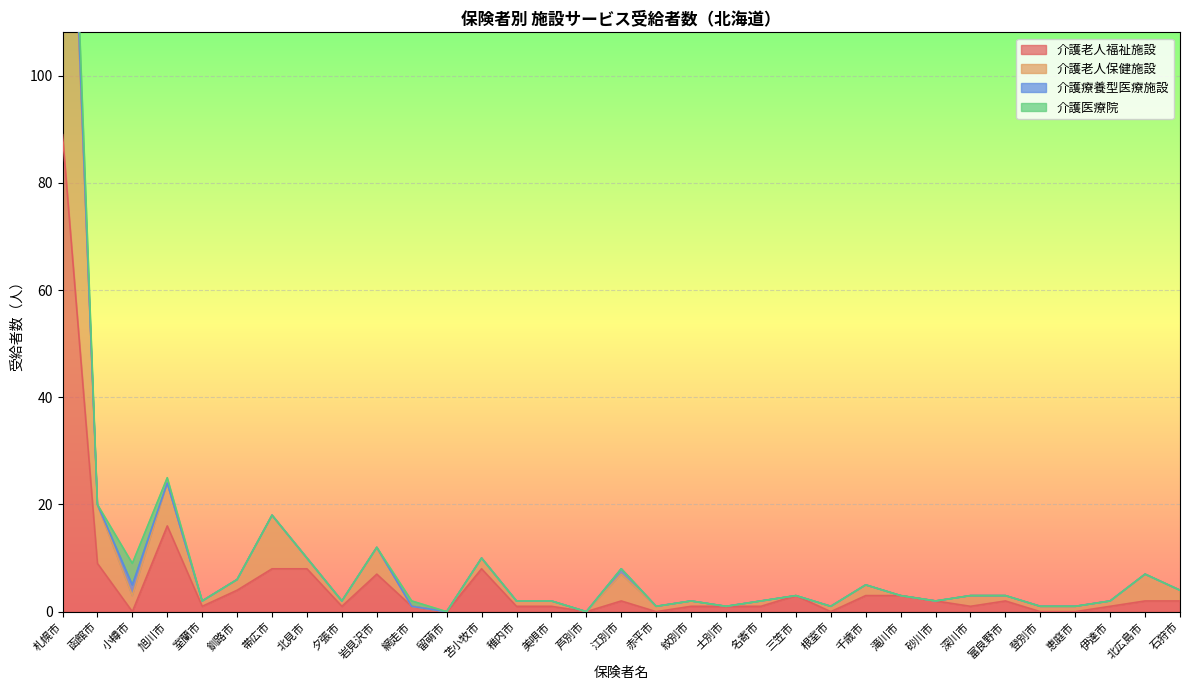

True or false: 介護老人福祉施設 has a value of 15 at 函館市.

False